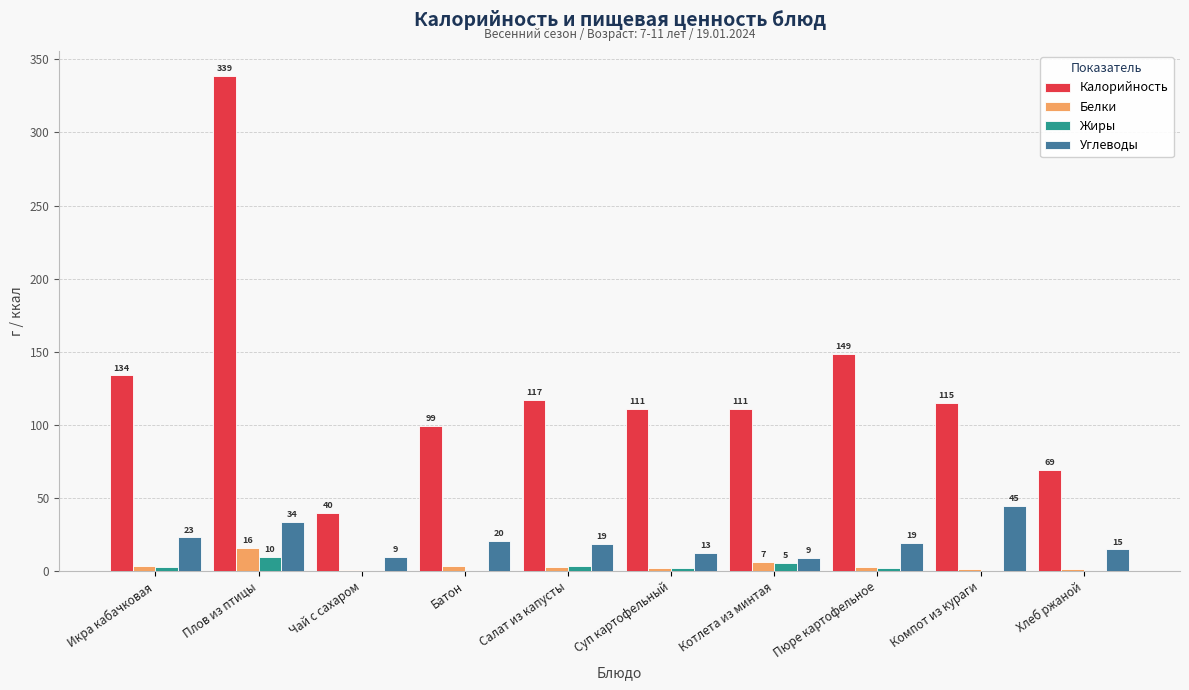

Which series changed the most between Чай с сахаром and Батон?

Калорийность